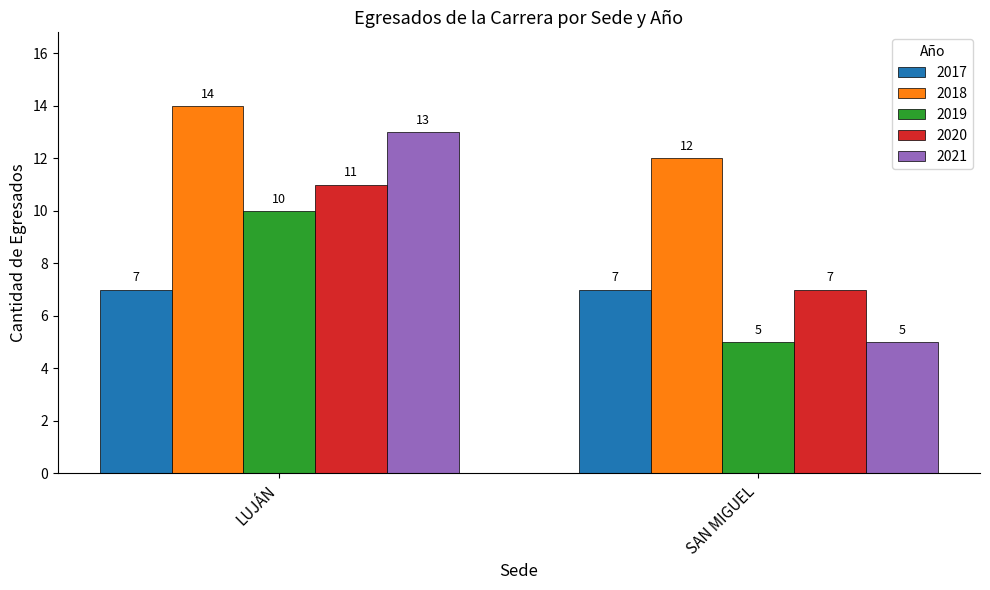

Rank the series by their maximum value, from lowest to highest.

2017, 2019, 2020, 2021, 2018